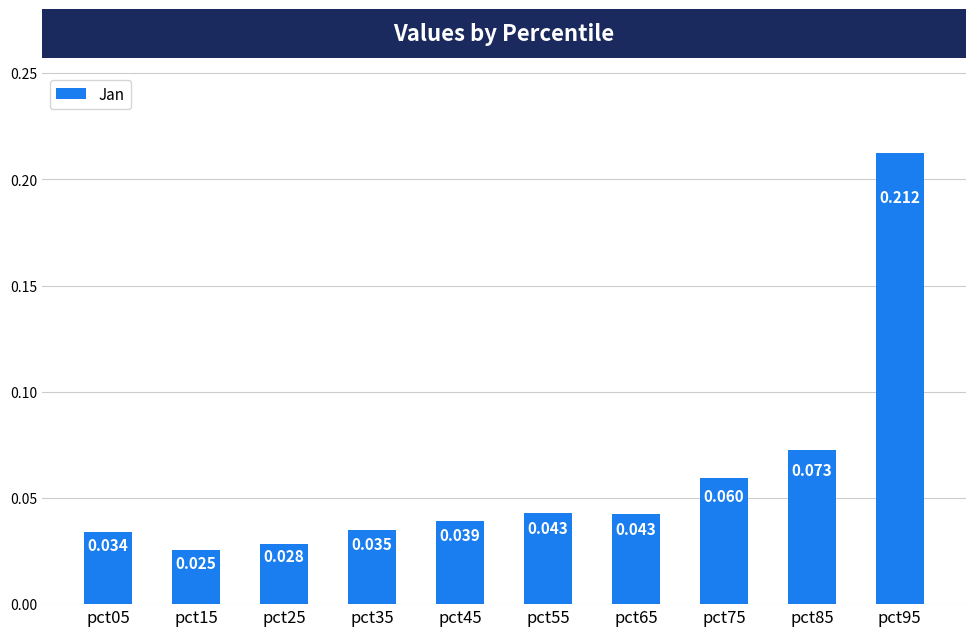

Which label corresponds to the largest value in the chart?

pct95